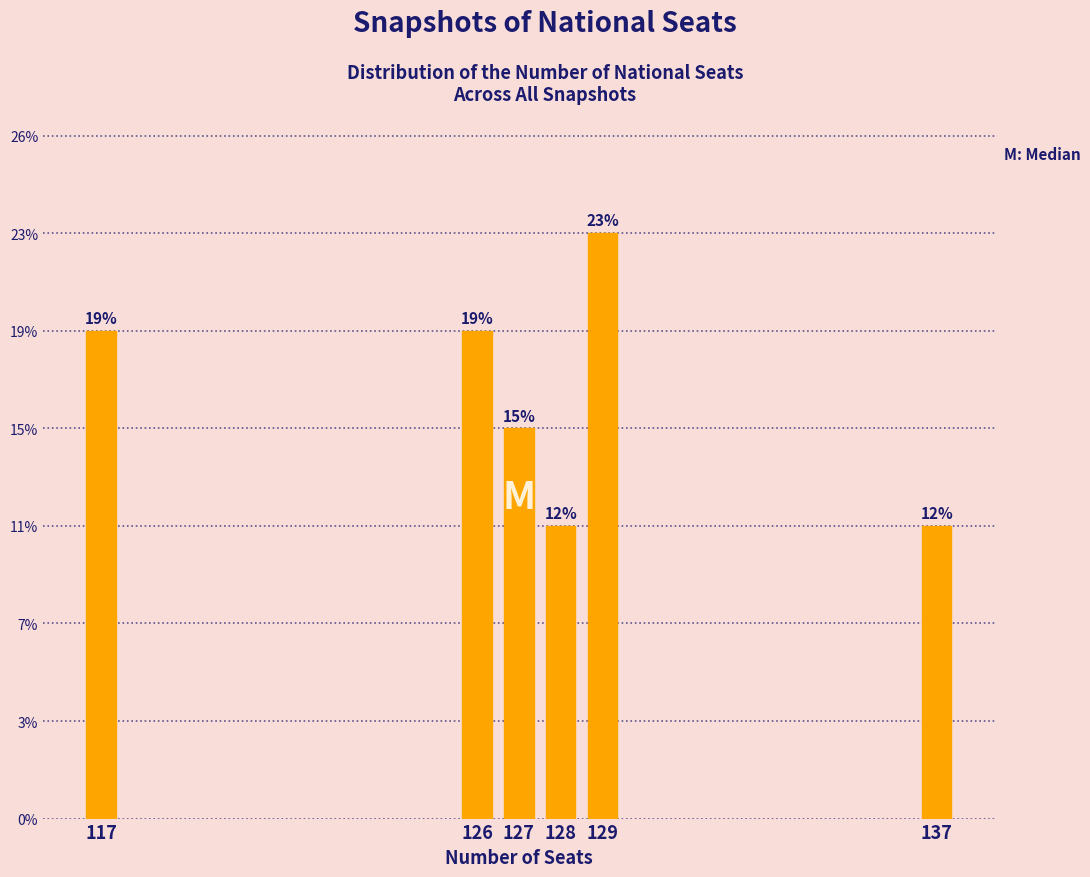

Are the bars horizontal?

No